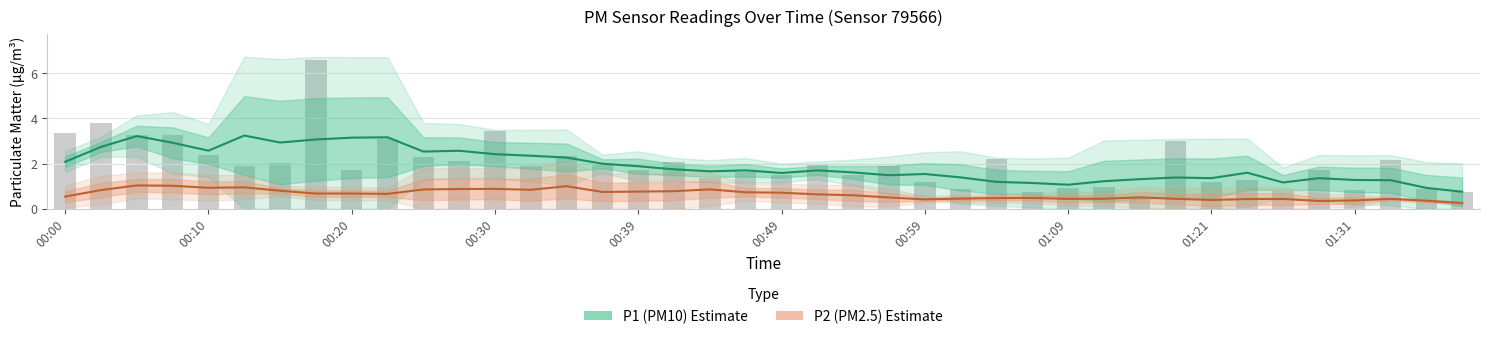

What is the difference between the maximum and minimum values in the P2 (PM2.5) series?

0.8